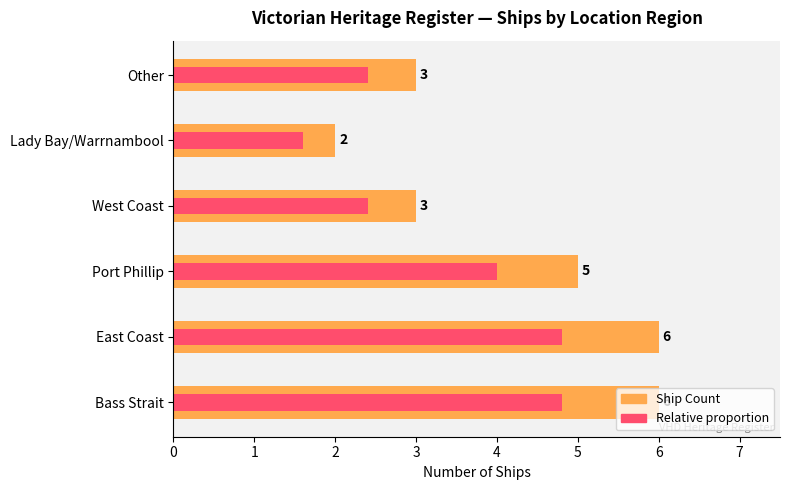

What is the sum of the Ship Count values at Port Phillip and West Coast?

8.0